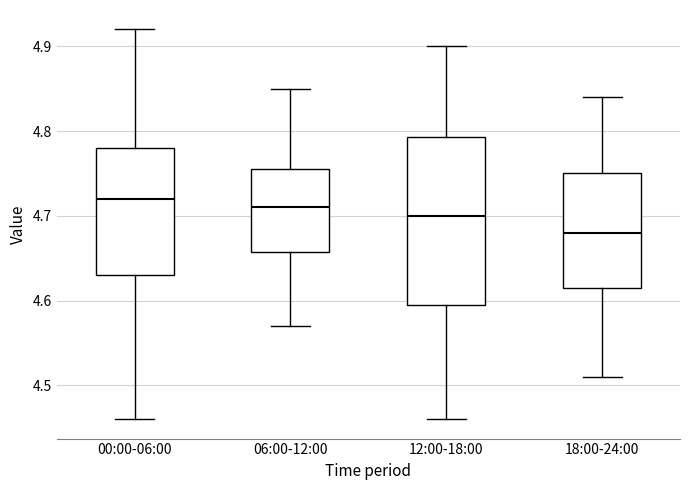

Reading left to right, transcribe this box plot: for each box, give where its median line is, the range the box spans, and where its two whiskers end, as read against the y-axis. The values are not printed on the chart, so give them approximately, as read against the axis.

00:00-06:00: median 4.72, box 4.63 to 4.78, whiskers 4.46 to 4.92
06:00-12:00: median 4.71, box 4.66 to 4.76, whiskers 4.57 to 4.85
12:00-18:00: median 4.70, box 4.60 to 4.79, whiskers 4.46 to 4.90
18:00-24:00: median 4.68, box 4.62 to 4.75, whiskers 4.51 to 4.84